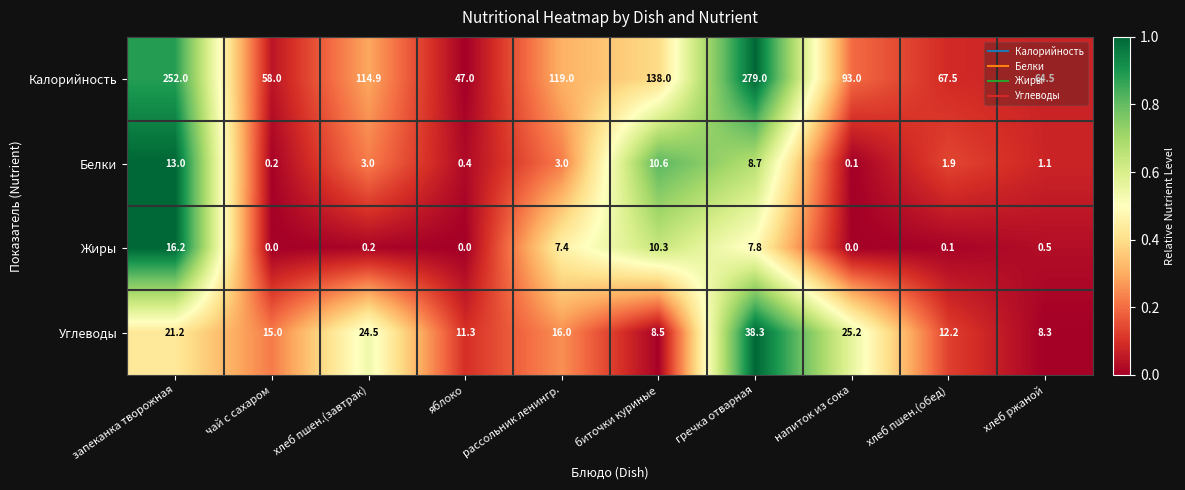

At хлеб ржаной, list the series in order from smallest to largest.

Жиры, Белки, Углеводы, Калорийность